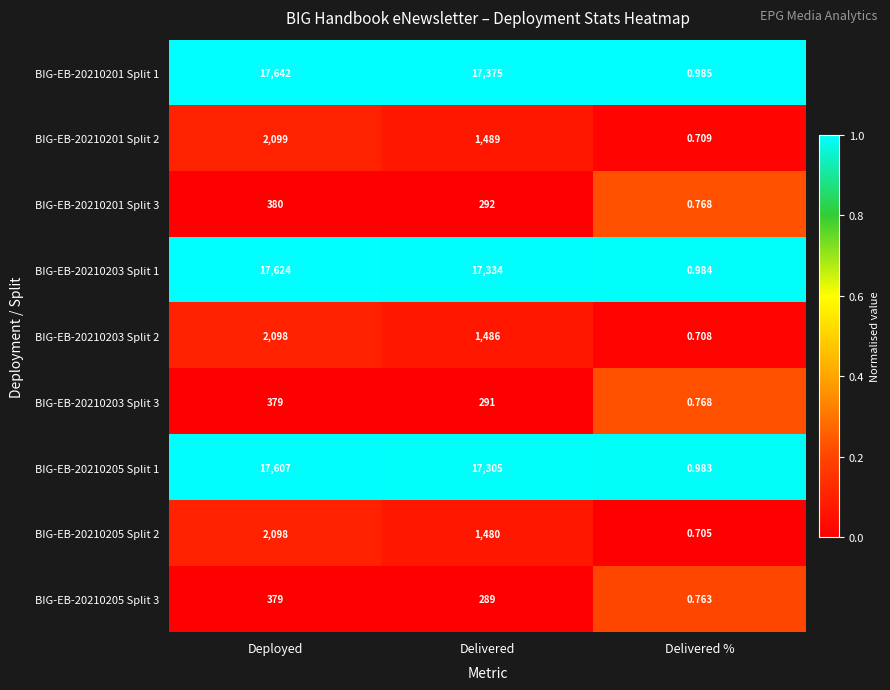

Which series changed the most between Delivered and Delivered %?

BIG-EB-20210201 Split 1